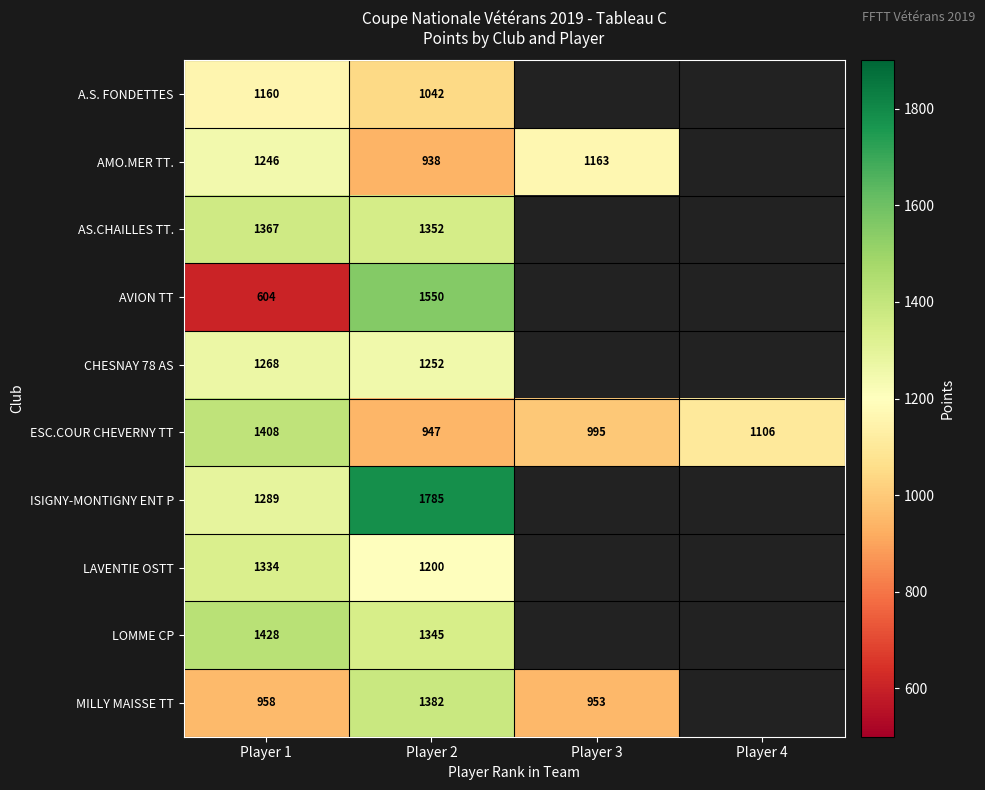

The value of A.S. FONDETTES at Player 1 is 284. True or false?

False